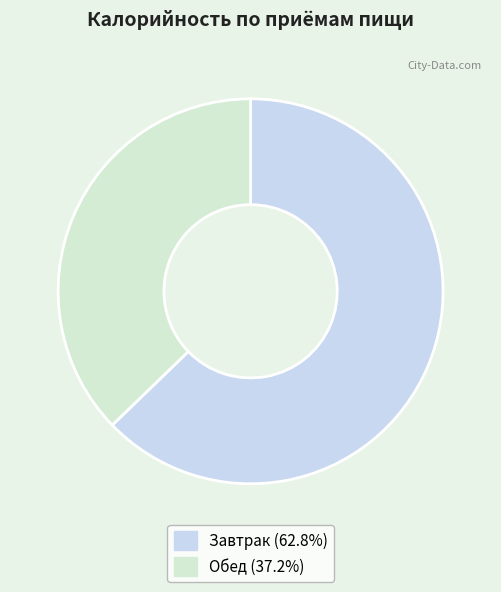

What is the largest slice in the pie chart?

Завтрак